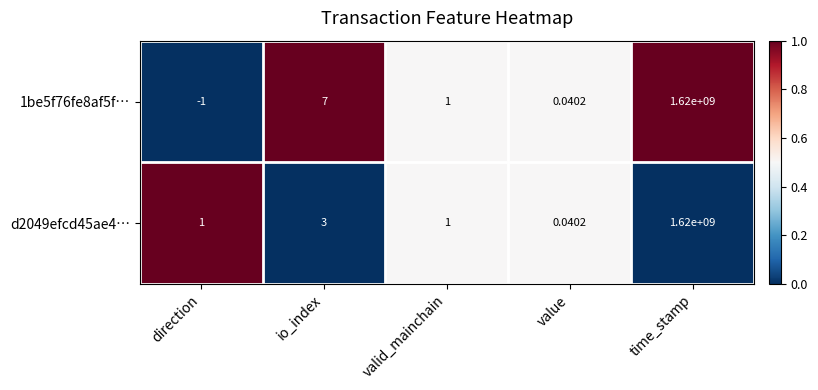

Rank the series by their average value, from lowest to highest.

d2049efcd45ae4…, 1be5f76fe8af5f…